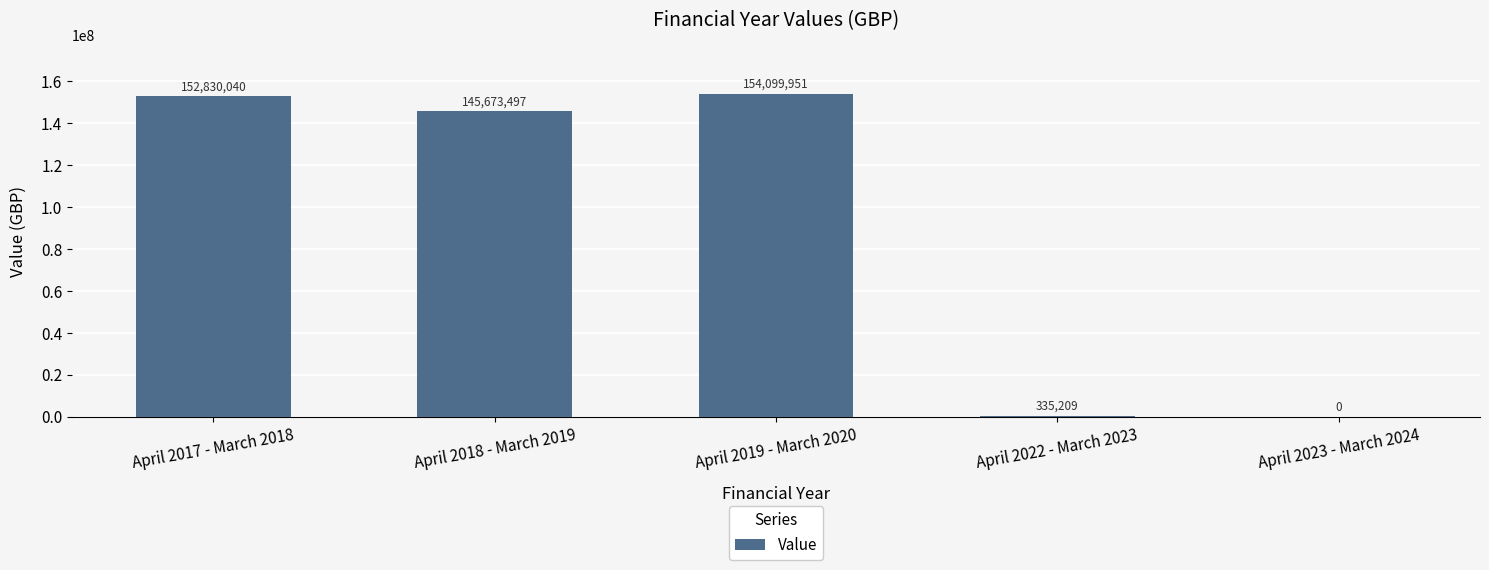

The value at April 2018 - March 2019 is 216549349. True or false?

False